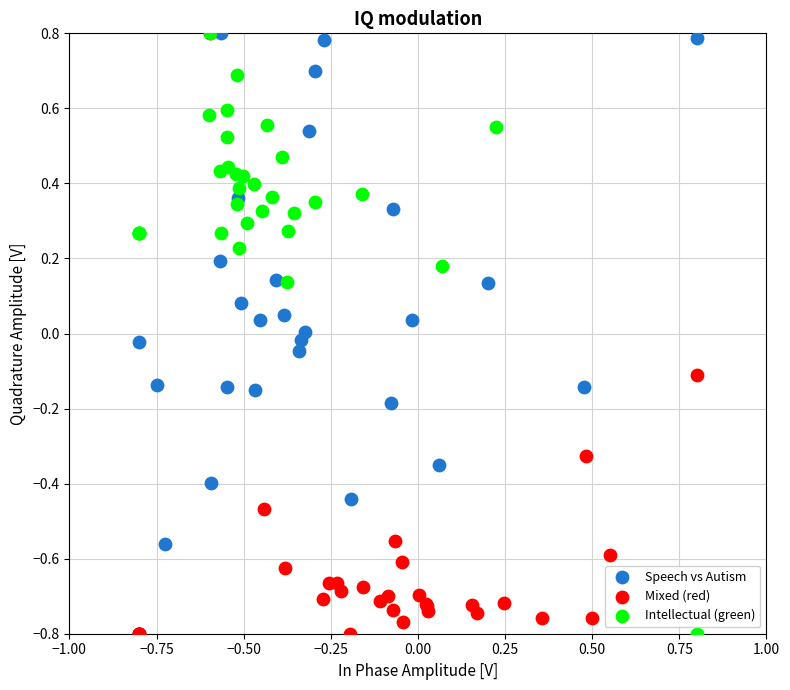

What are all the series names shown in the legend?

Speech vs Autism, Mixed (red), Intellectual (green)